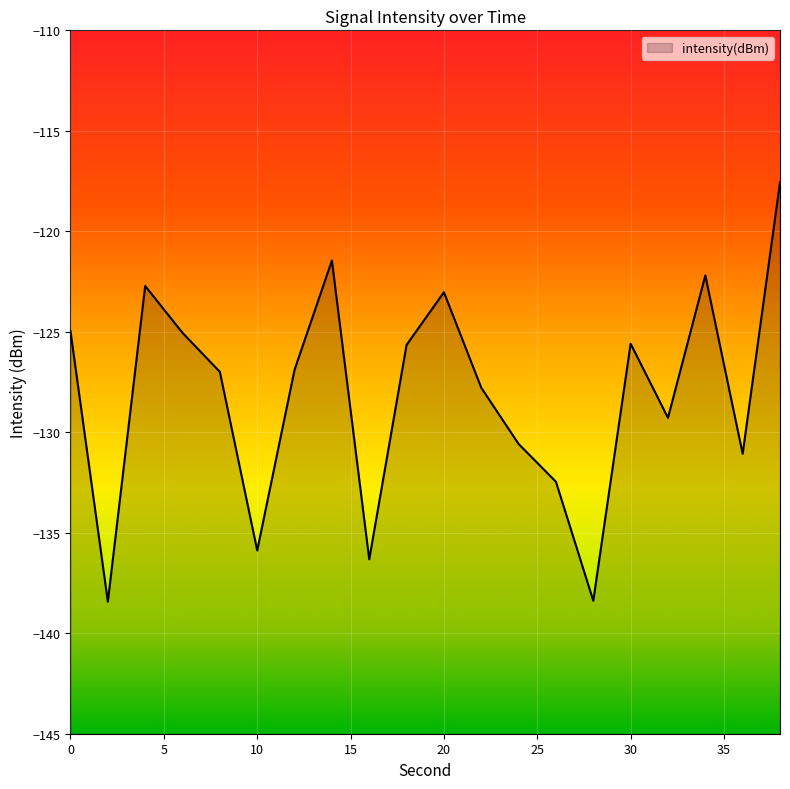

What is the value of the 11th point from the left?

-123.0